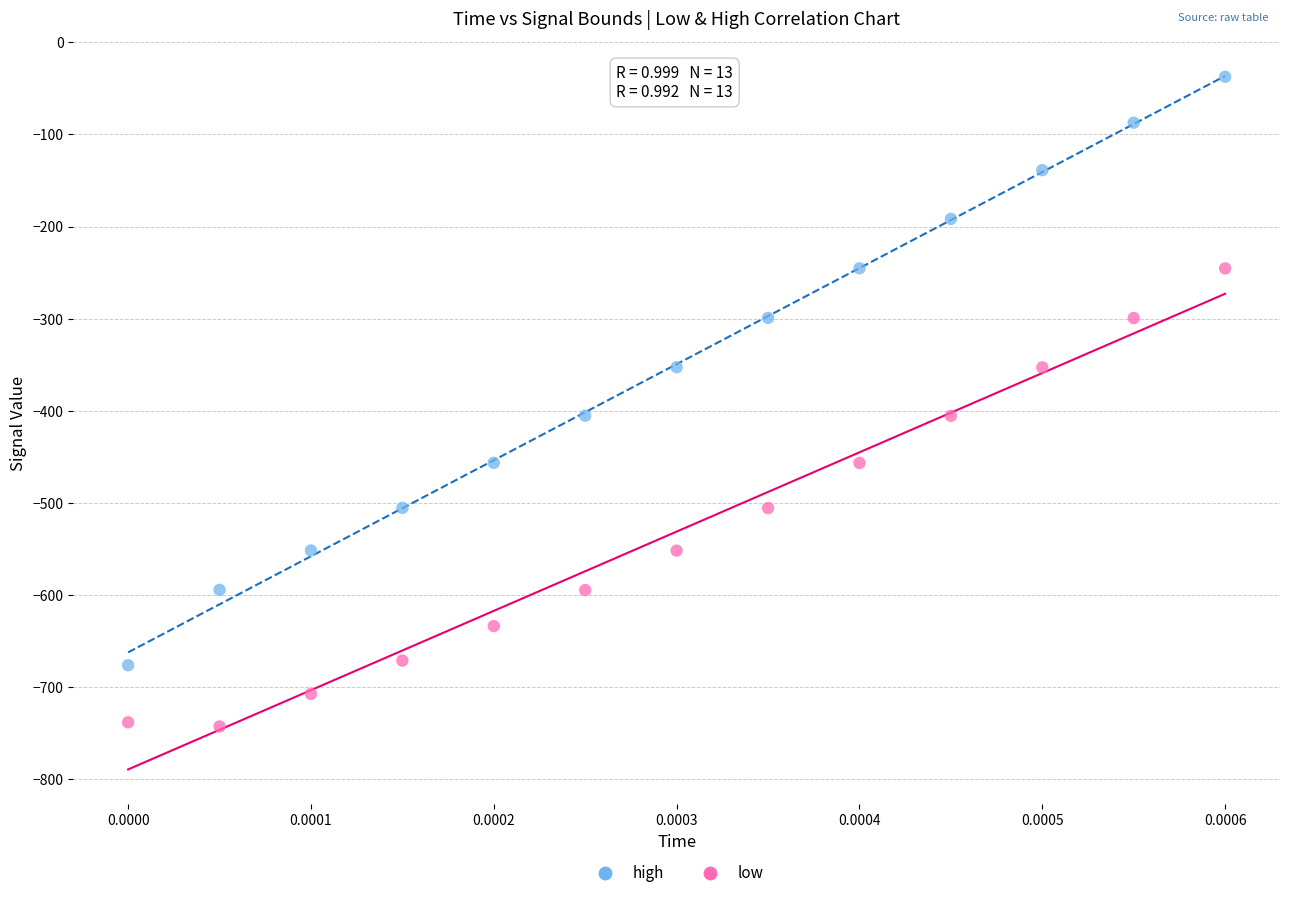

Which series reaches the maximum Y coordinate?

high